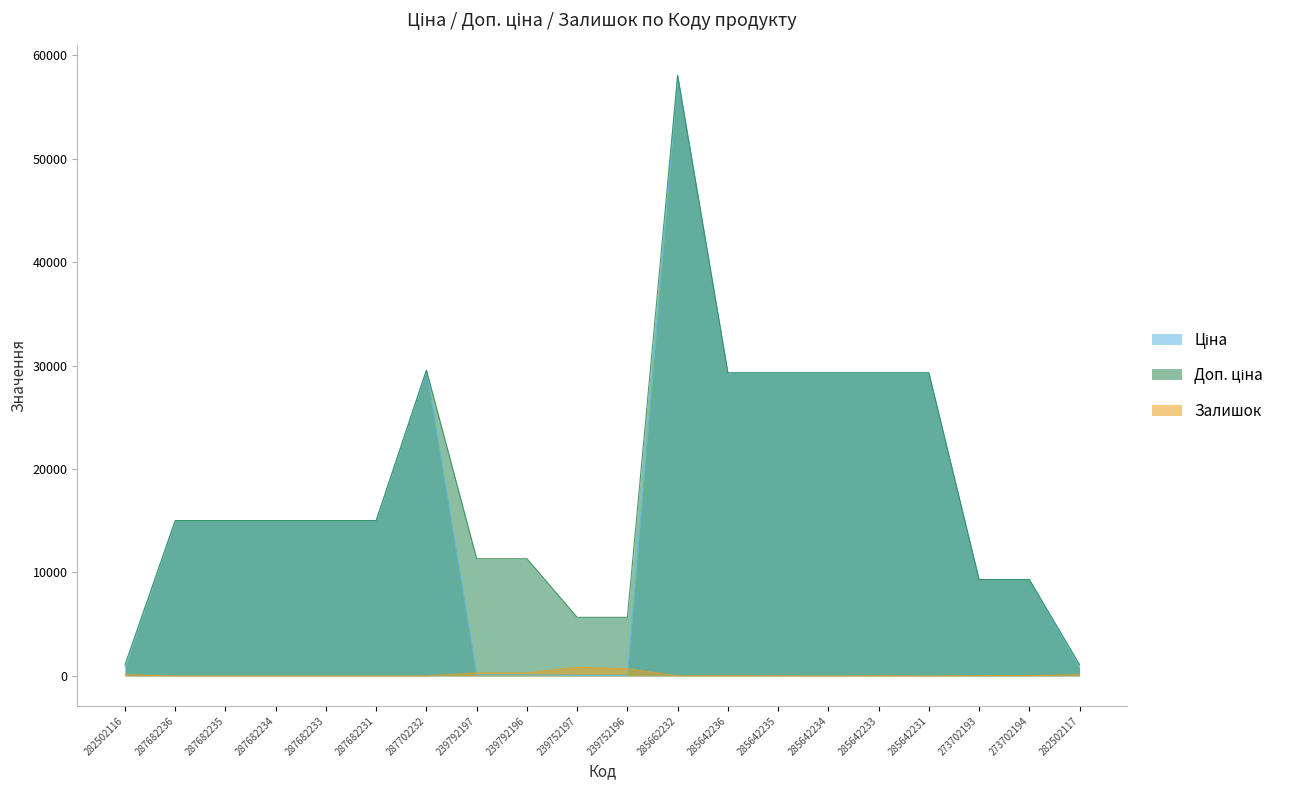

Count the number of data series in this chart.

3